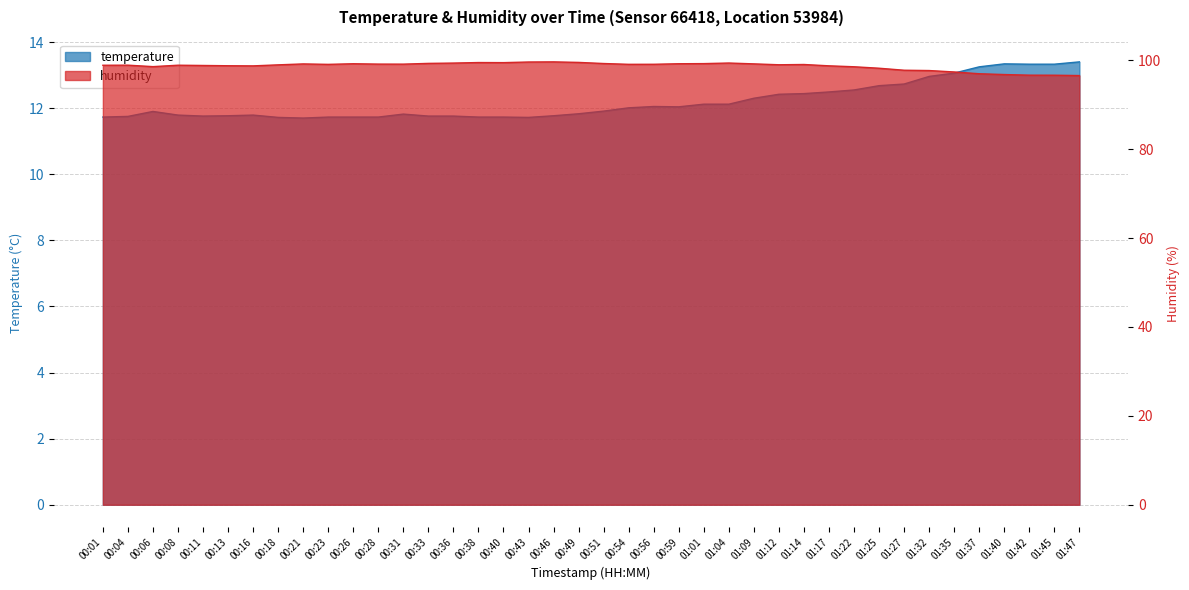

Reading left to right, extract all data points from this chart.

temperature: 00:01=11.7	00:04=11.8	00:06=11.9	00:08=11.8	00:11=11.8	00:13=11.8	00:16=11.8	00:18=11.7	00:21=11.7	00:23=11.7	00:26=11.7	00:28=11.7	00:31=11.8	00:33=11.8	00:36=11.8	00:38=11.7	00:40=11.7	00:43=11.7	00:46=11.8	00:49=11.8	00:51=11.9	00:54=12.0	00:56=12.1	00:59=12.0	01:01=12.1	01:04=12.1	01:09=12.3	01:12=12.4	01:14=12.4	01:17=12.5	01:22=12.6	01:25=12.7	01:27=12.7	01:32=13.0	01:35=13.1	01:37=13.2	01:40=13.3	01:42=13.3	01:45=13.3	01:47=13.4
humidity: 00:01=98.9	00:04=98.9	00:06=98.5	00:08=98.9	00:11=98.8	00:13=98.8	00:16=98.7	00:18=99.0	00:21=99.2	00:23=99.1	00:26=99.2	00:28=99.1	00:31=99.1	00:33=99.3	00:36=99.3	00:38=99.5	00:40=99.5	00:43=99.6	00:46=99.6	00:49=99.5	00:51=99.2	00:54=99.1	00:56=99.1	00:59=99.2	01:01=99.2	01:04=99.4	01:09=99.2	01:12=99.0	01:14=99.0	01:17=98.7	01:22=98.5	01:25=98.2	01:27=97.7	01:32=97.7	01:35=97.3	01:37=97.0	01:40=96.8	01:42=96.6	01:45=96.6	01:47=96.5